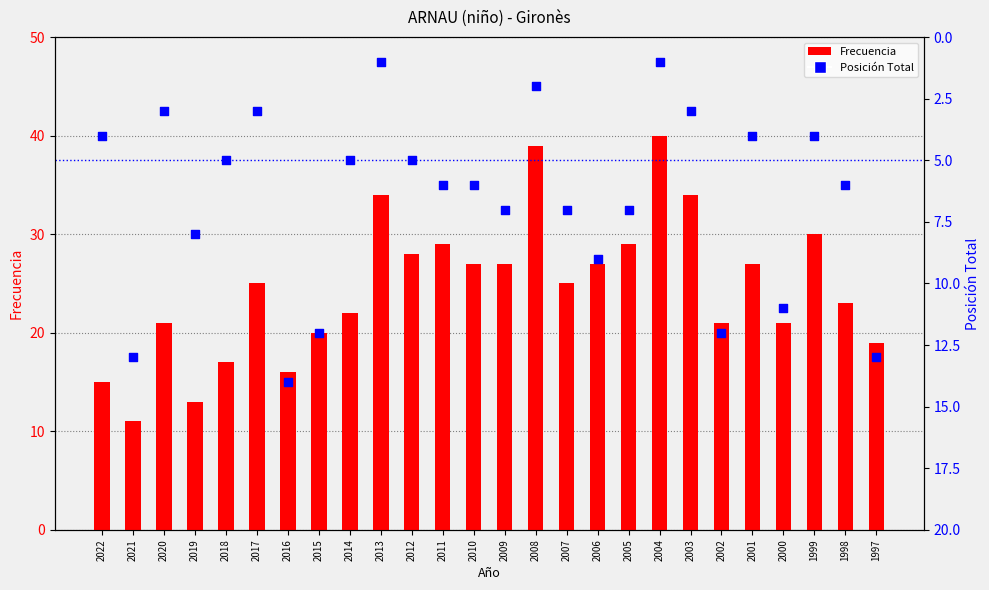

What are all the series names shown in the legend?

Frecuencia, Posición Total